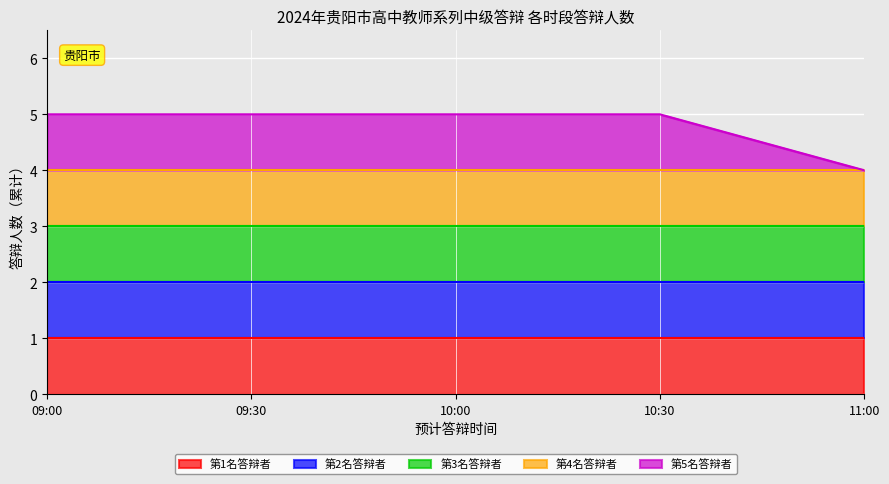

Rank the categories by value from lowest to highest.

11:00, 09:00, 09:30, 10:00, 10:30